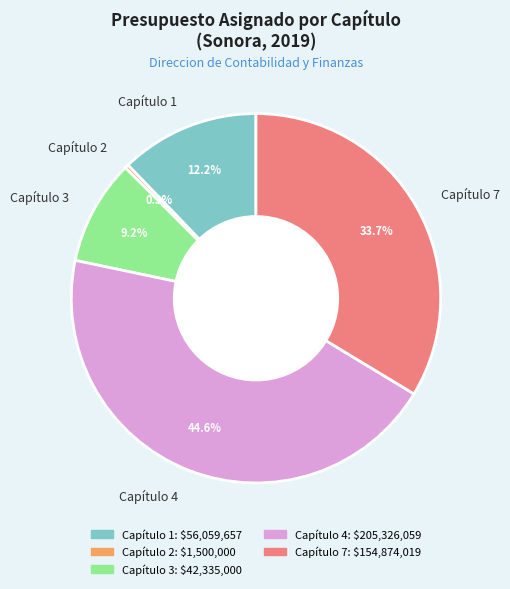

To the nearest percent, what is the combined percentage of Capítulo 7 and Capítulo 2?

34%